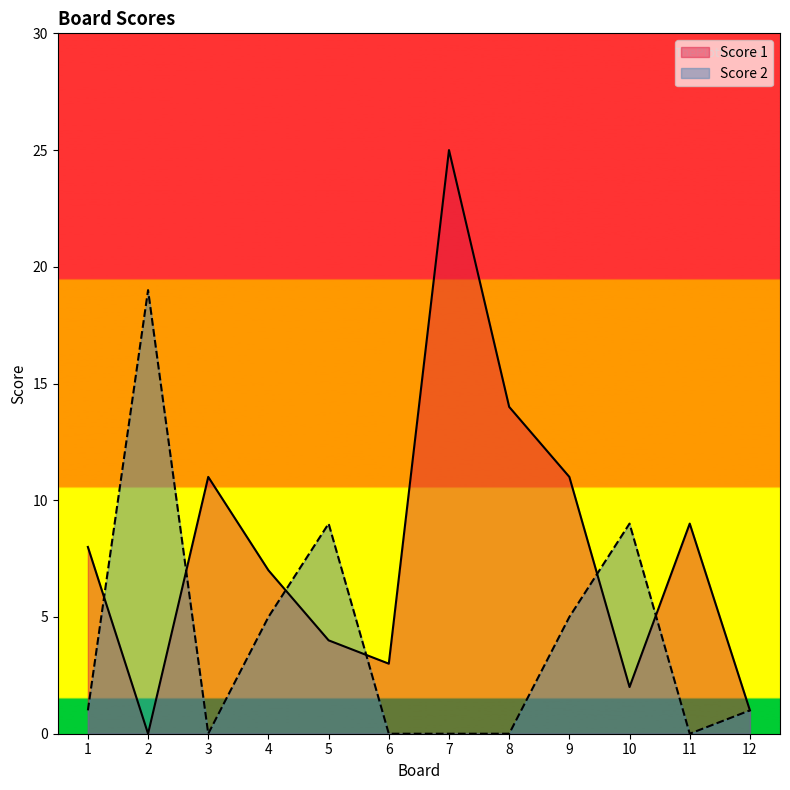

Reading right to left, transcribe all the data shown in this chart.

Score 1: 12=1	11=9	10=2	9=11	8=14	7=25	6=3	5=4	4=7	3=11	2=0	1=8
Score 2: 12=1	11=0	10=9	9=5	8=0	7=0	6=0	5=9	4=5	3=0	2=19	1=1